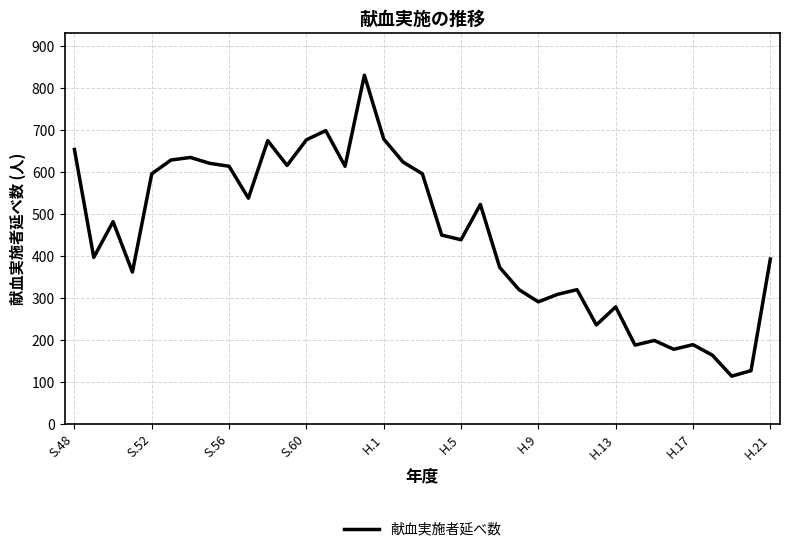

What is the difference between the maximum and minimum values?

717